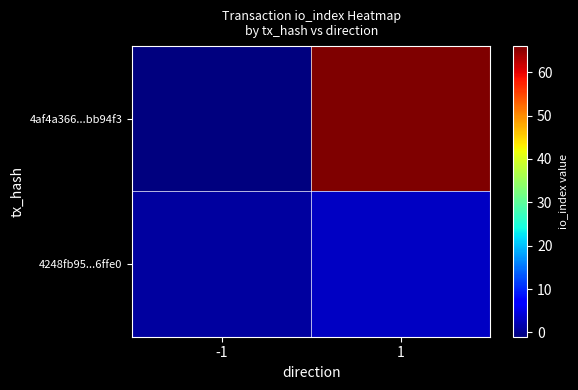

List the series in order of their peak value, lowest first.

4248fb95...6ffe0, 4af4a366...bb94f3